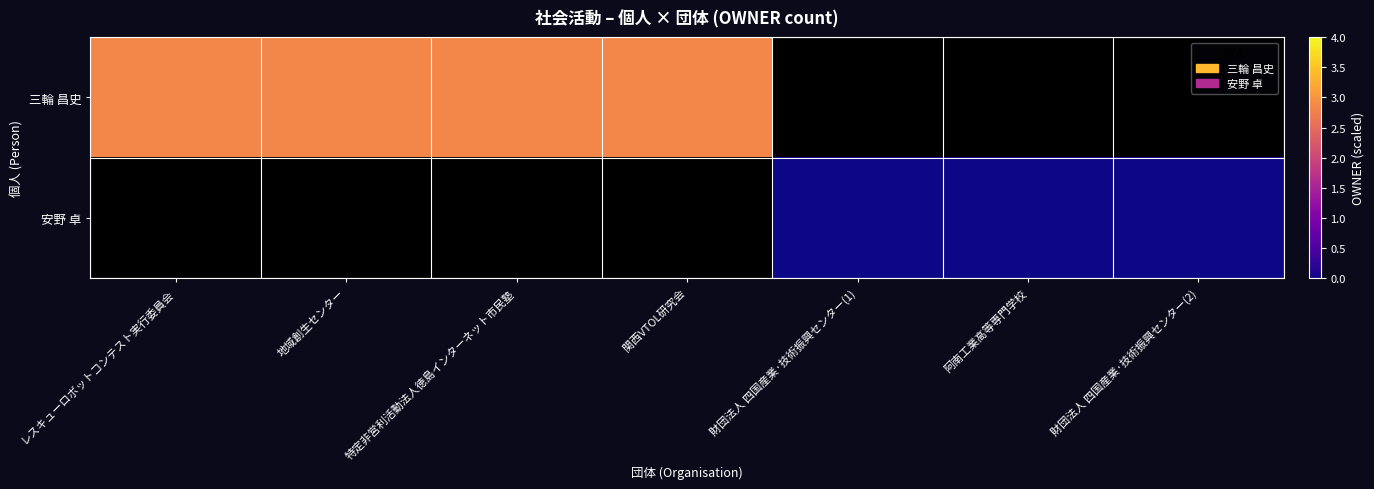

Reading left to right, transcribe all the data shown in this chart.

三輪 昌史: レスキューロボットコンテスト実行委員会=2.8	地域創生センター=2.8	特定非営利活動法人徳島インターネット市民塾=2.8	関西VTOL研究会=2.8	財団法人 四国産業·技術振興センター(1)=0.0	阿南工業高等専門学校=0.0	財団法人 四国産業·技術振興センター(2)=0.0
安野 卓: レスキューロボットコンテスト実行委員会=0.0	地域創生センター=0.0	特定非営利活動法人徳島インターネット市民塾=0.0	関西VTOL研究会=0.0	財団法人 四国産業·技術振興センター(1)=0.0	阿南工業高等専門学校=0.0	財団法人 四国産業·技術振興センター(2)=0.0